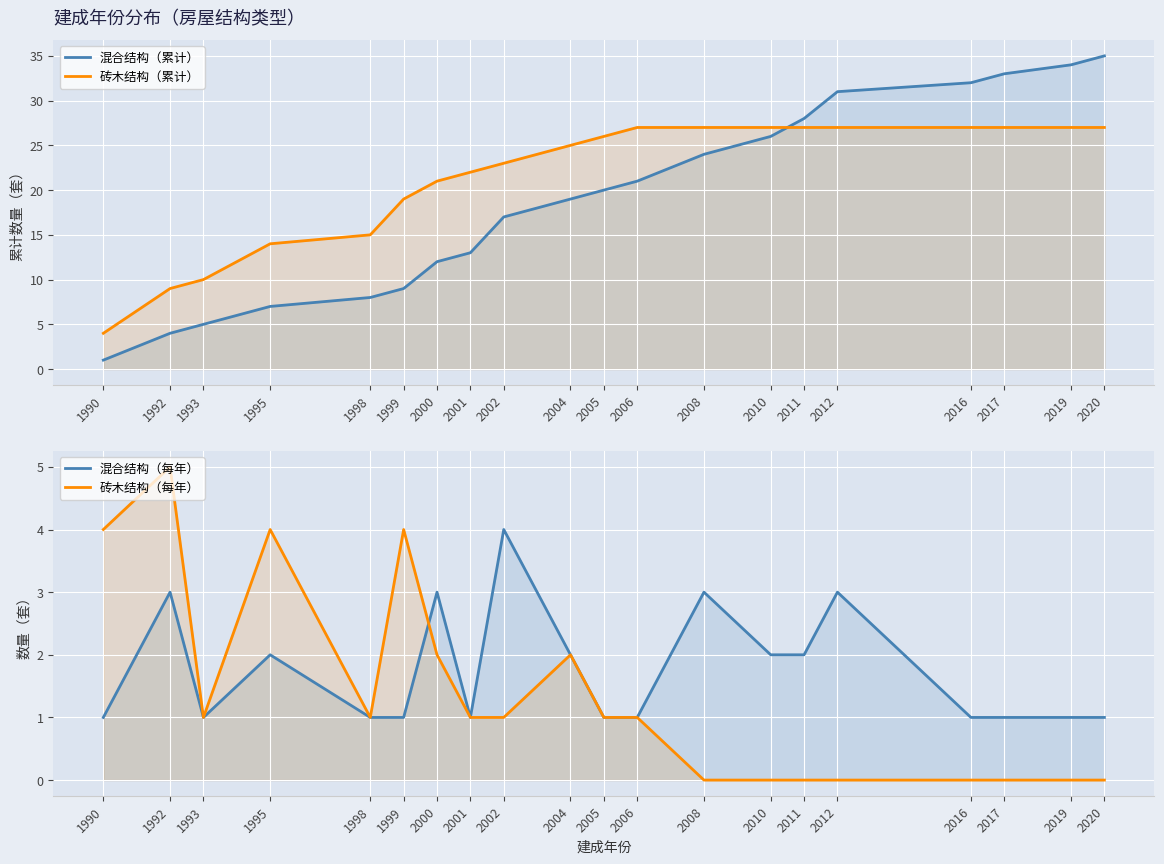

List the labels in order of 砖木结构（每年） value, smallest first.

2008, 2010, 2011, 2012, 2016, 2017, 2019, 2020, 1993, 1998, 2001, 2002, 2005, 2006, 2000, 2004, 1990, 1995, 1999, 1992